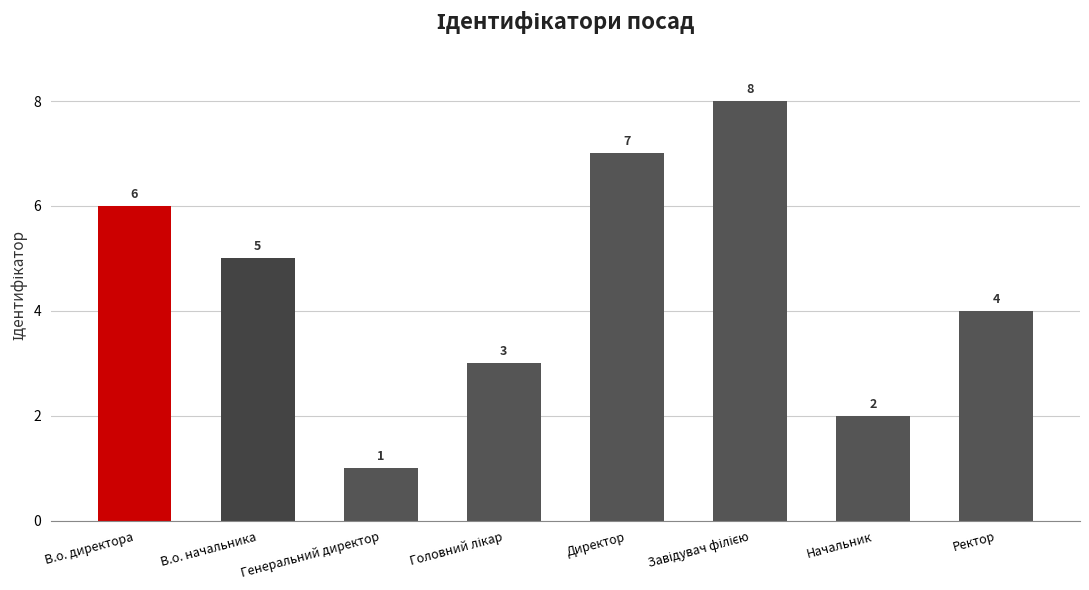

Between Начальник and В.о. директора, which is larger?

В.о. директора